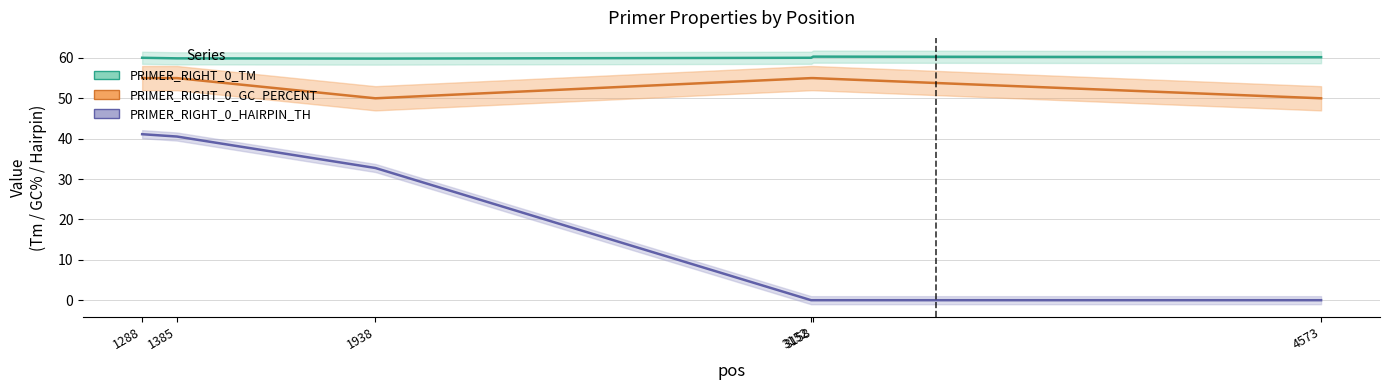

How many interior local peaks does the PRIMER_RIGHT_0_TM series have?

1